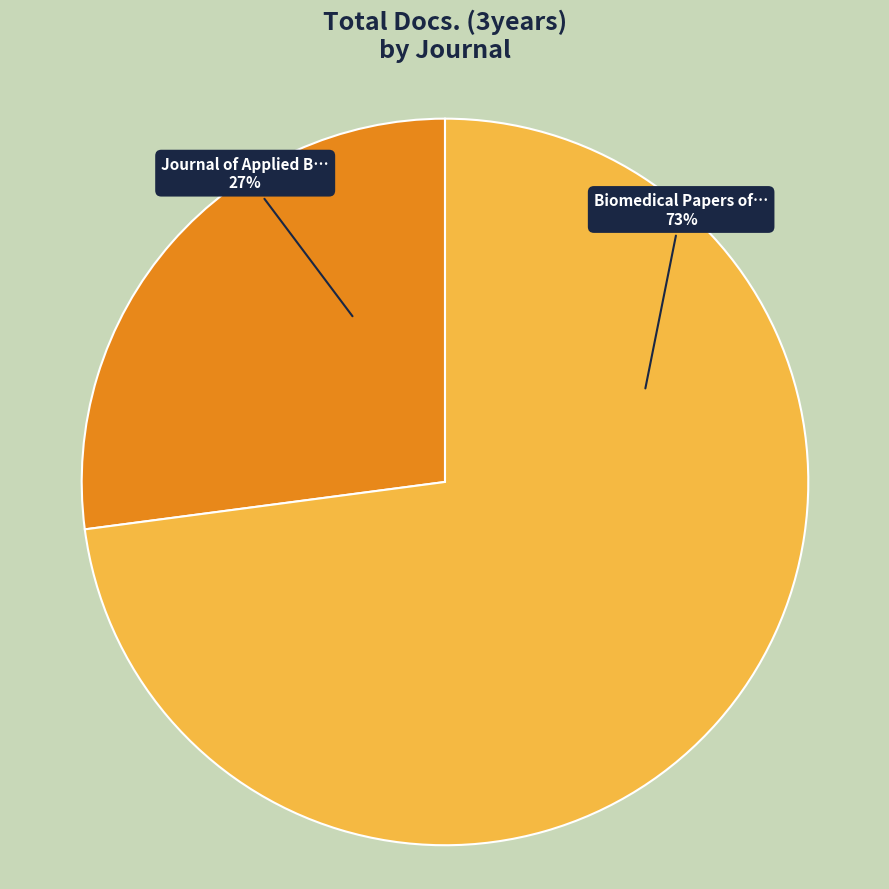

Is there any slice that represents more than half of the pie?

Yes